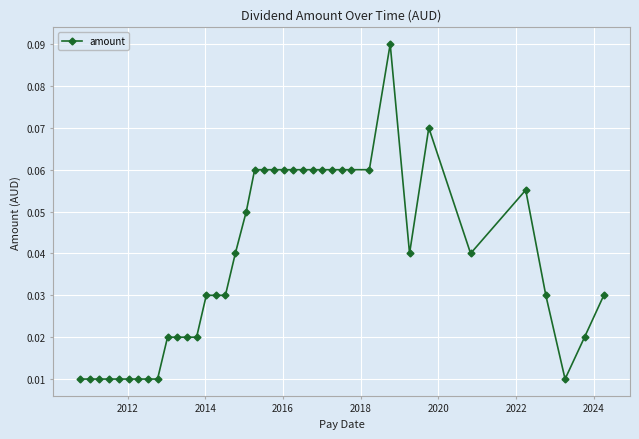

How many lines are shown in the chart?

1